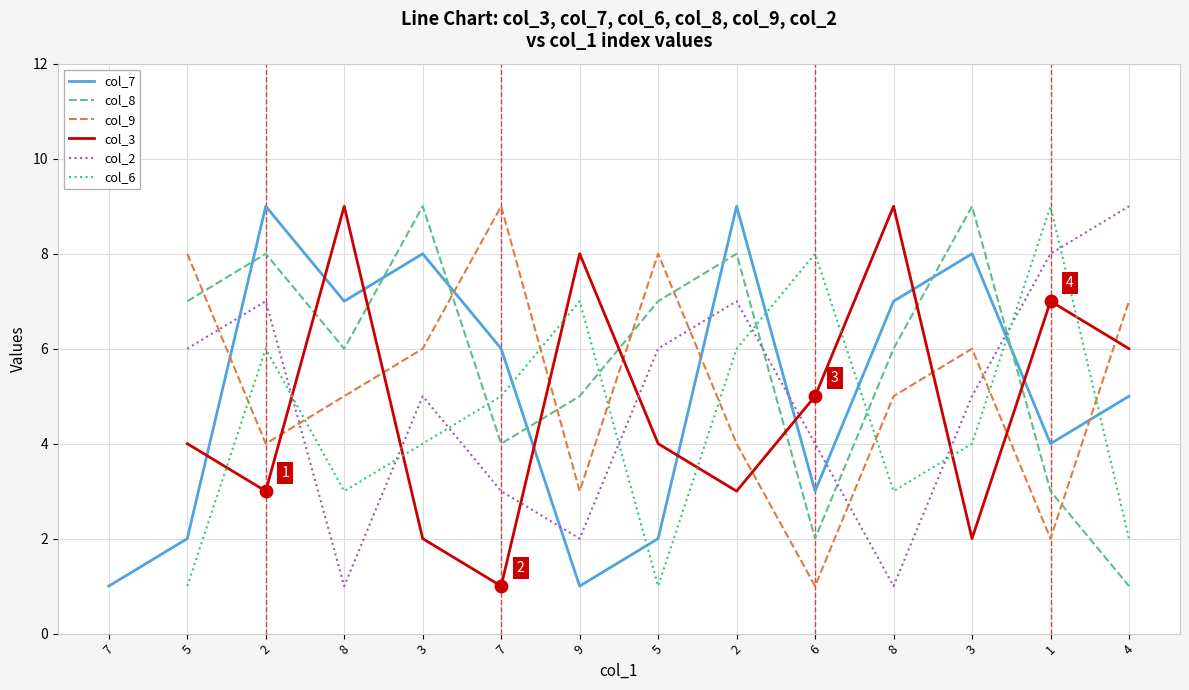

At which category is the sum across all series the highest?

2